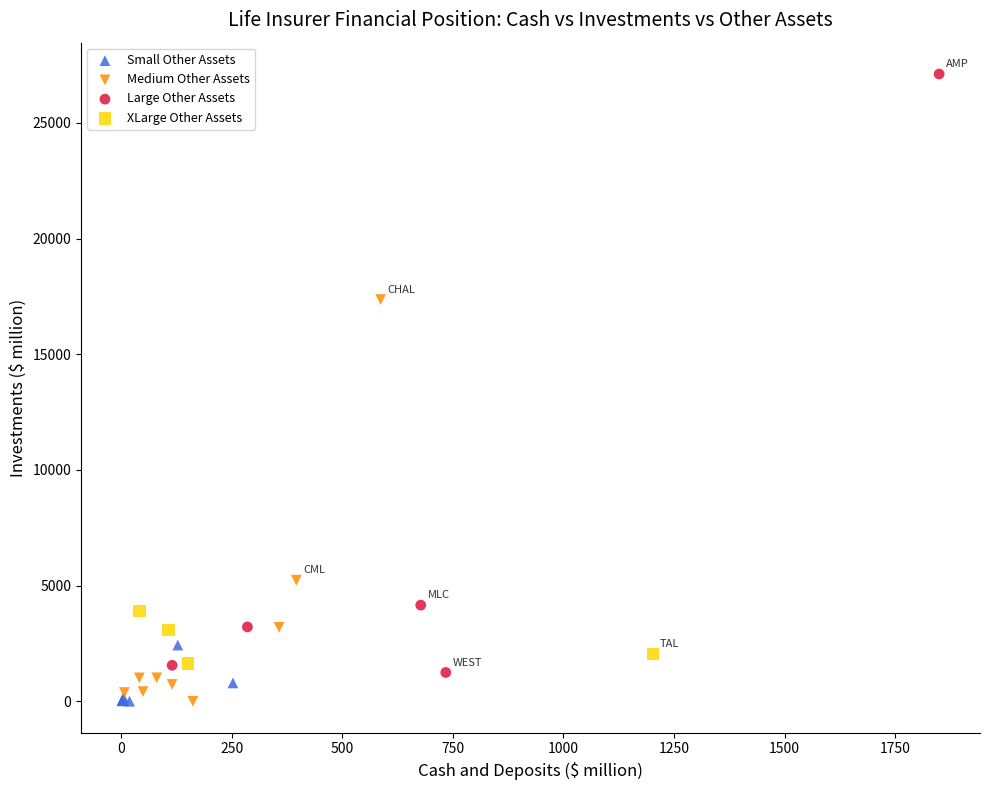

Which series has the largest Y range (max minus min)?

Large Other Assets